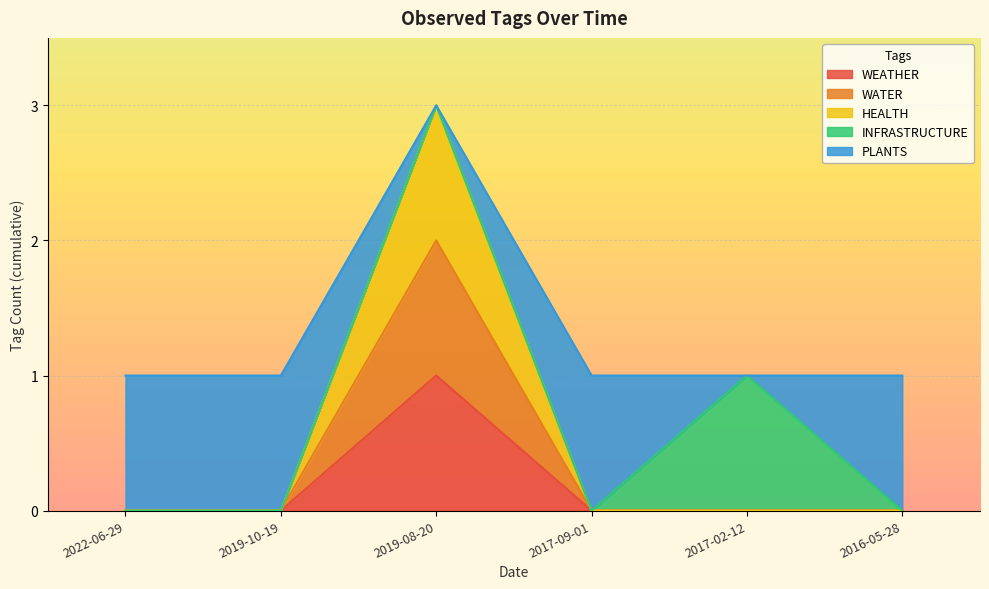

True or false: HEALTH has more than 2 interior local peaks.

False